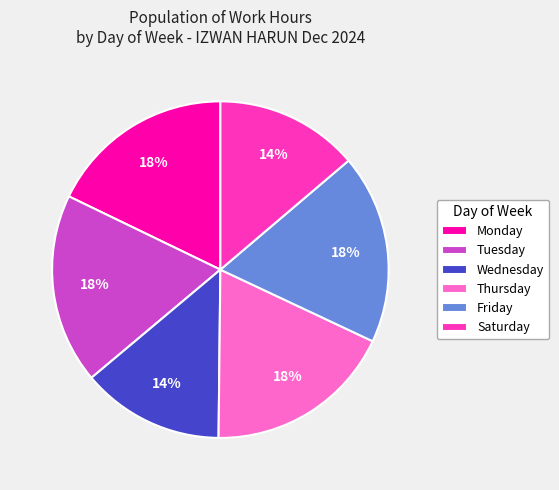

What percentage is the Thursday slice, to the nearest percent?

18%